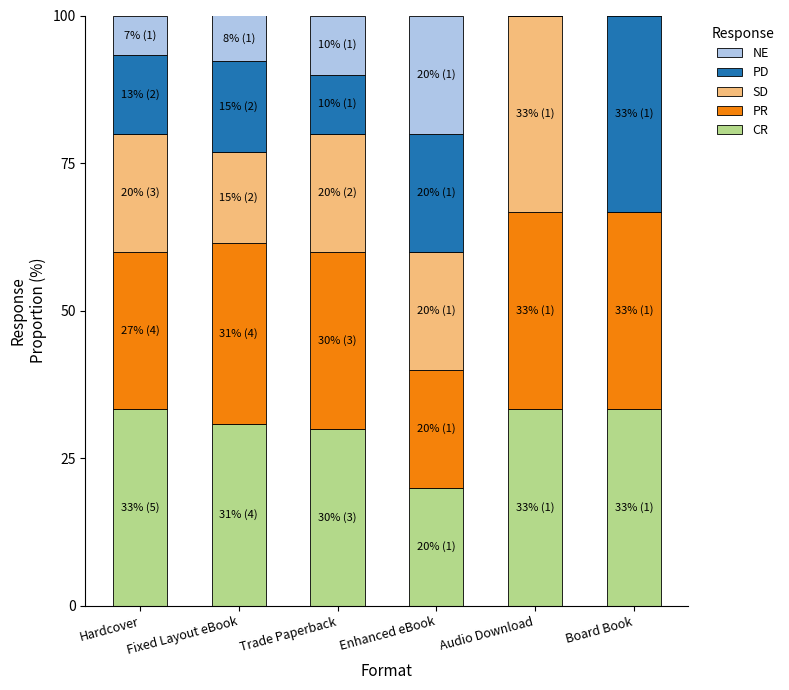

What is the total value across all series at Audio Download?

100.0